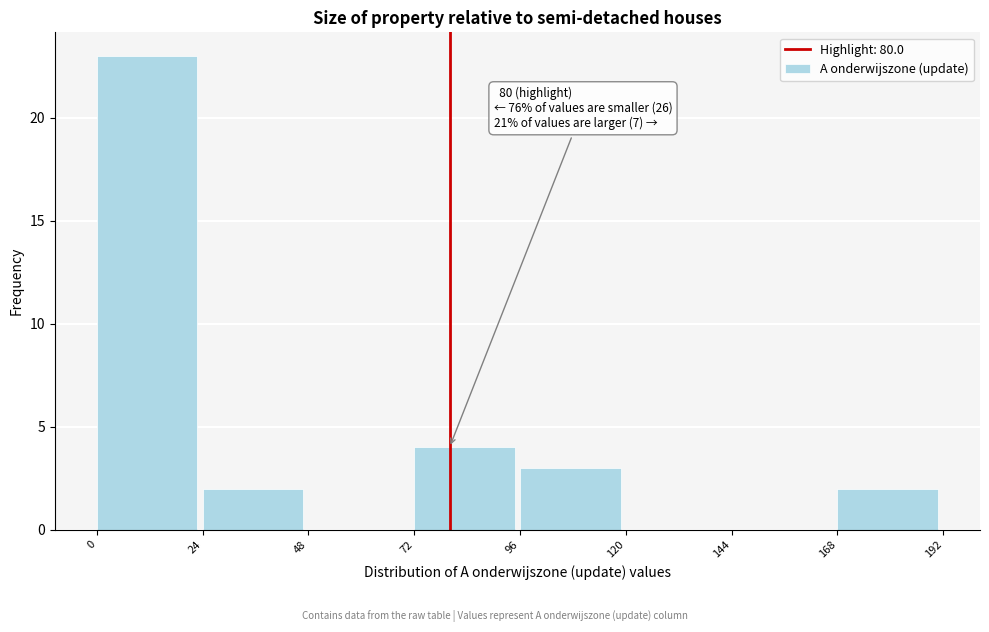

Which range on the x-axis has the tallest bar?

0 to 24